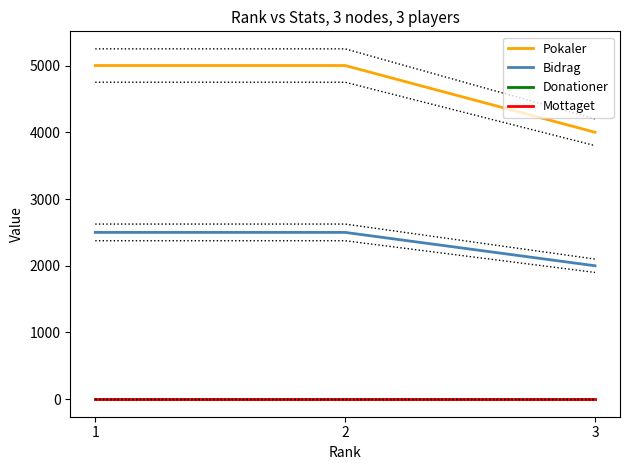

Which category has the highest value in the Mottaget series?

1